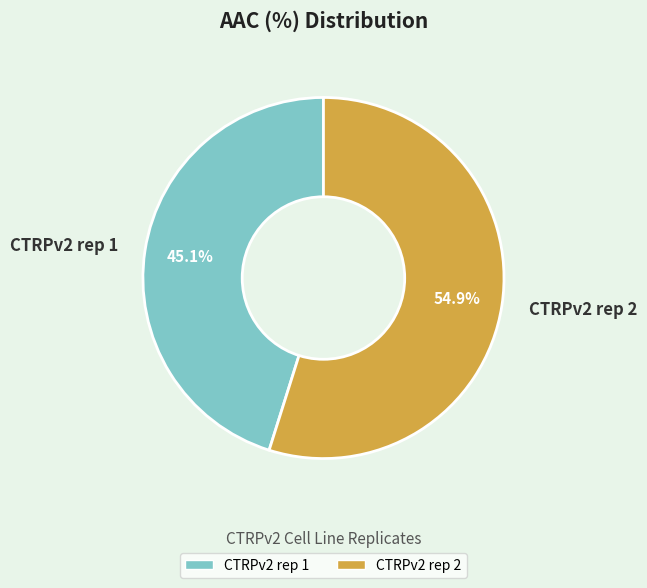

To the nearest percent, what is the combined percentage of CTRPv2 rep 2 and CTRPv2 rep 1?

100%